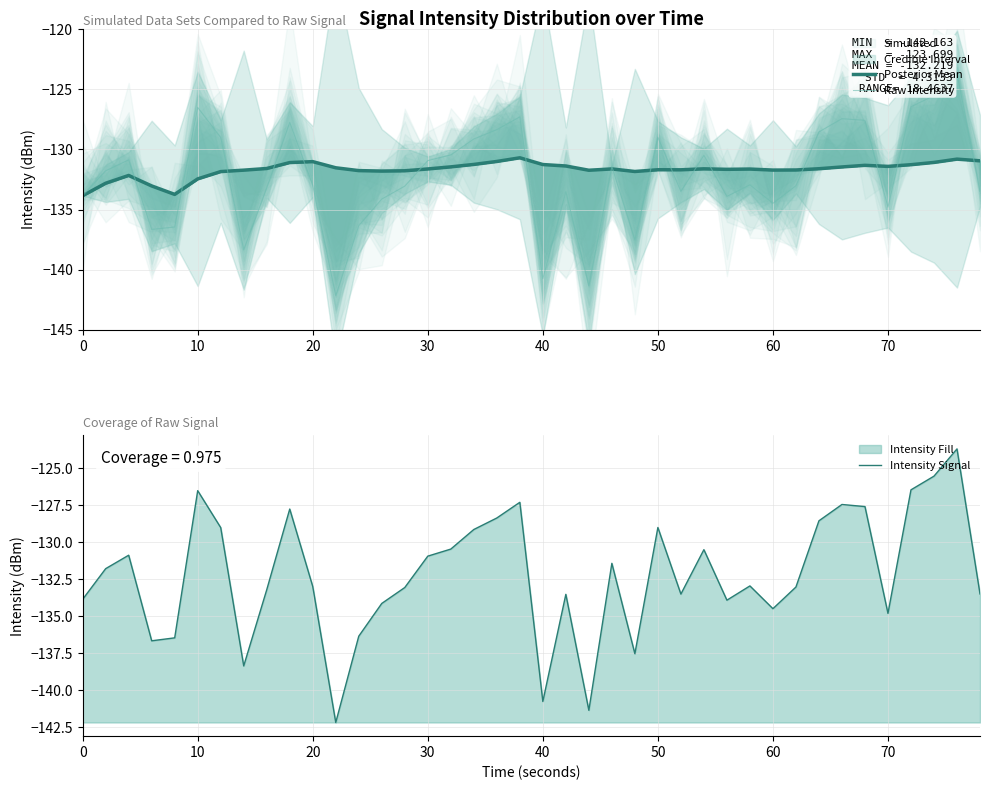

True or false: Raw Intensity has a value of -196.8 at 50.

False